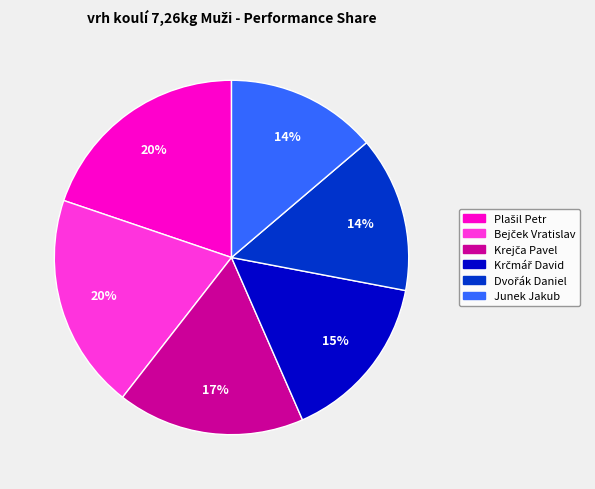

What percentage is the Junek Jakub slice, to the nearest percent?

14%